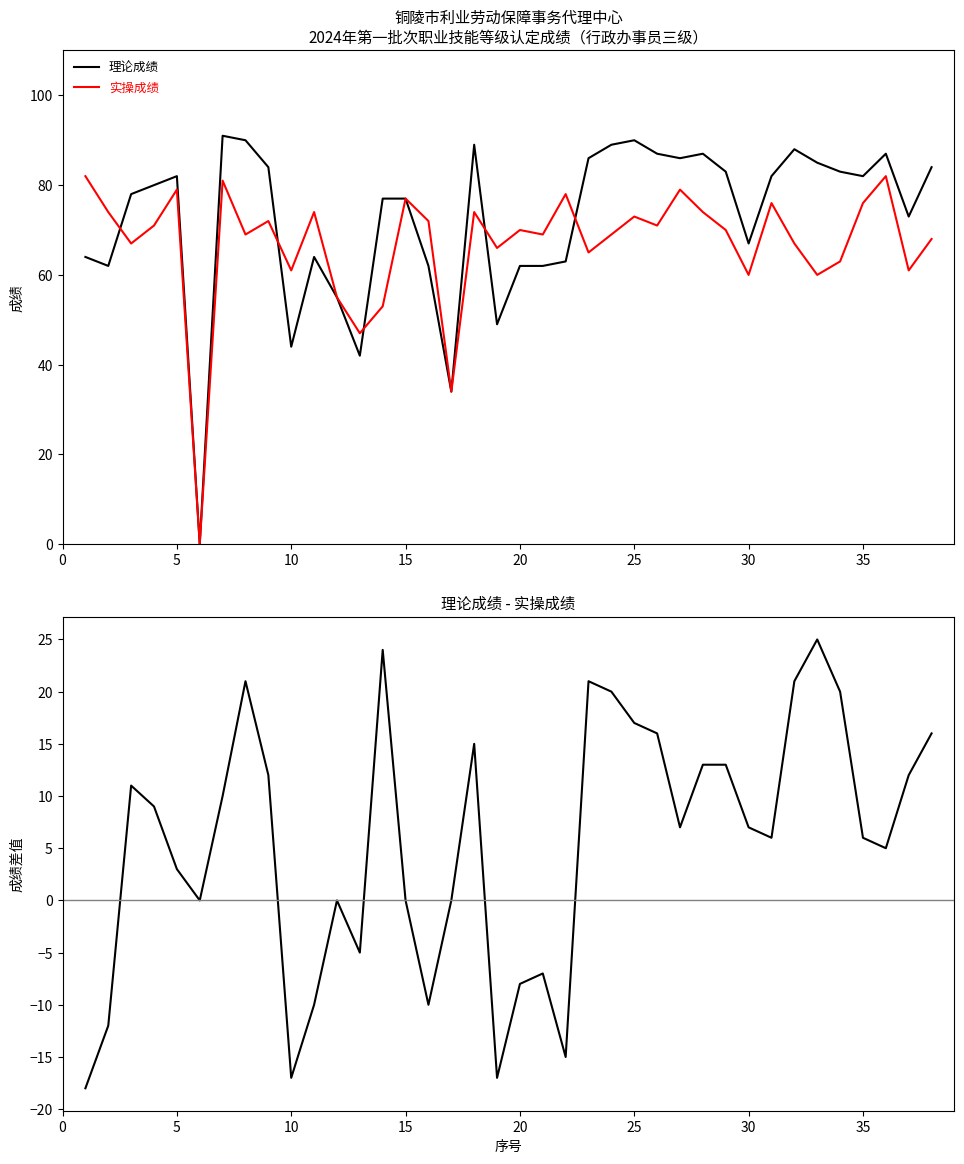

How many positive values does the 实操成绩 series have?

37